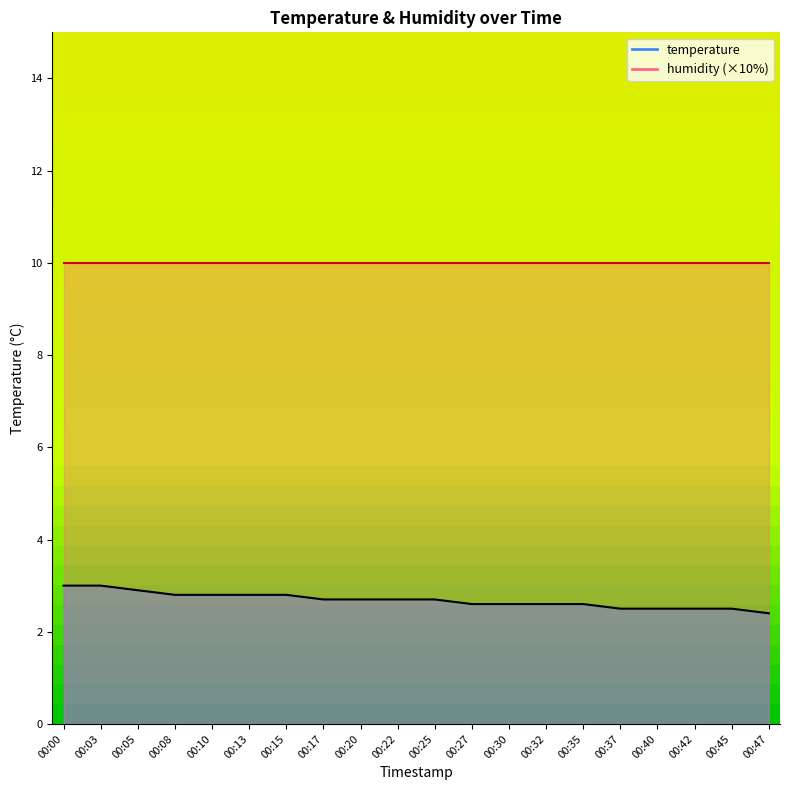

The chart shows a value of 2.6 at 00:27. True or false?

True